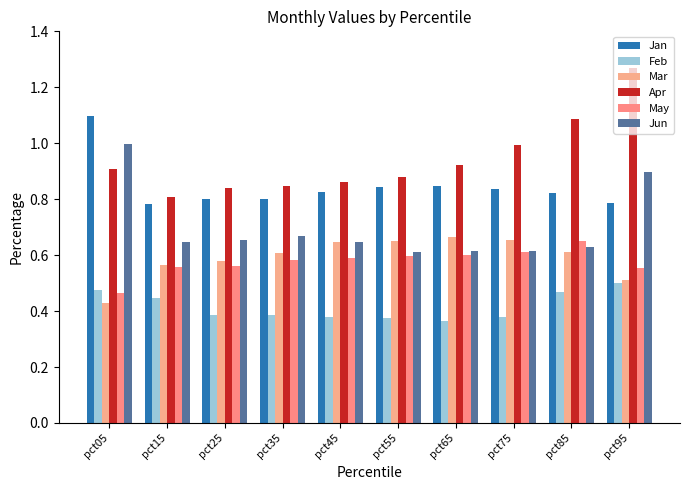

What are all the series names shown in the legend?

Jan, Feb, Mar, Apr, May, Jun